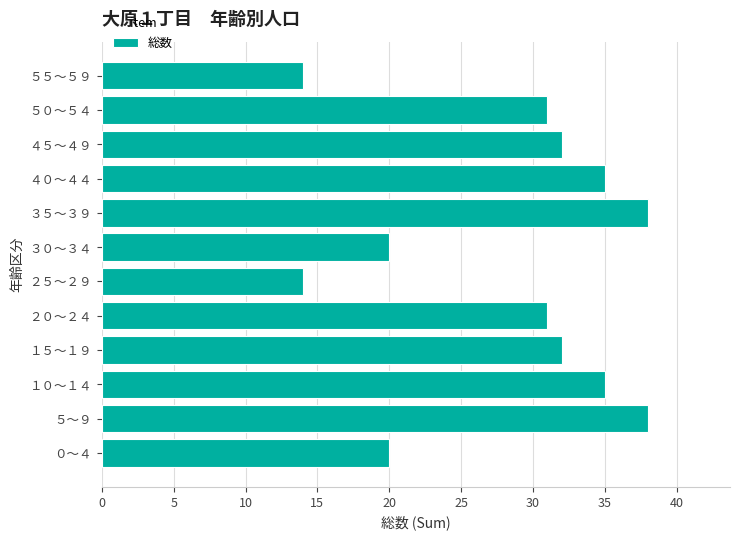

What is the maximum value shown in the chart?

38